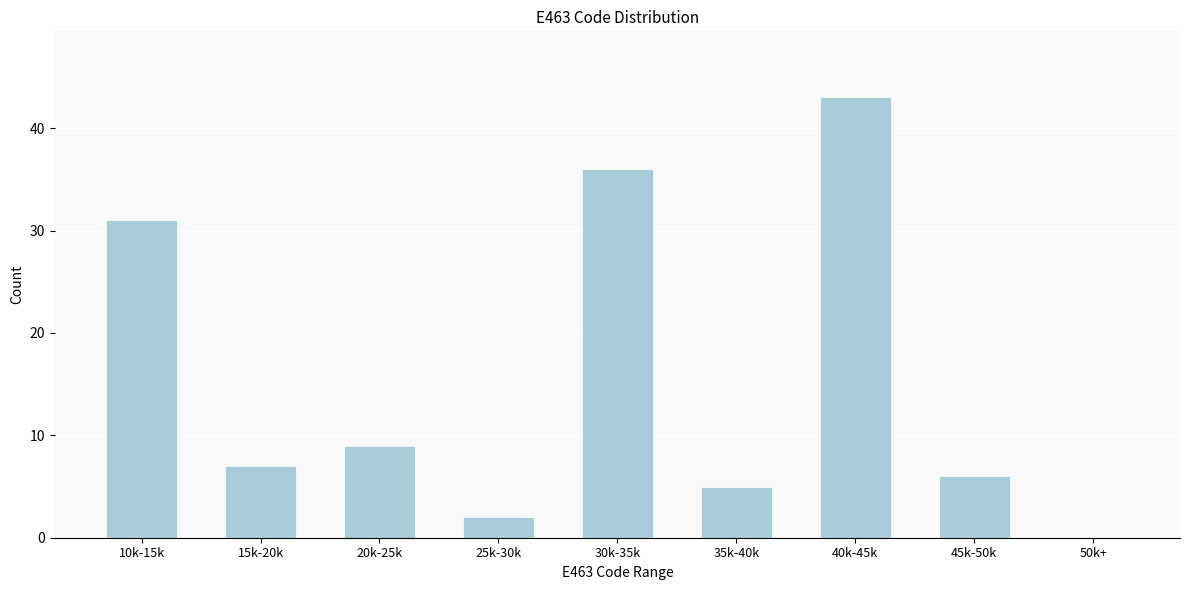

Reading right to left, what are all the values shown in this chart?

50k+=0	45k-50k=6	40k-45k=43	35k-40k=5	30k-35k=36	25k-30k=2	20k-25k=9	15k-20k=7	10k-15k=31